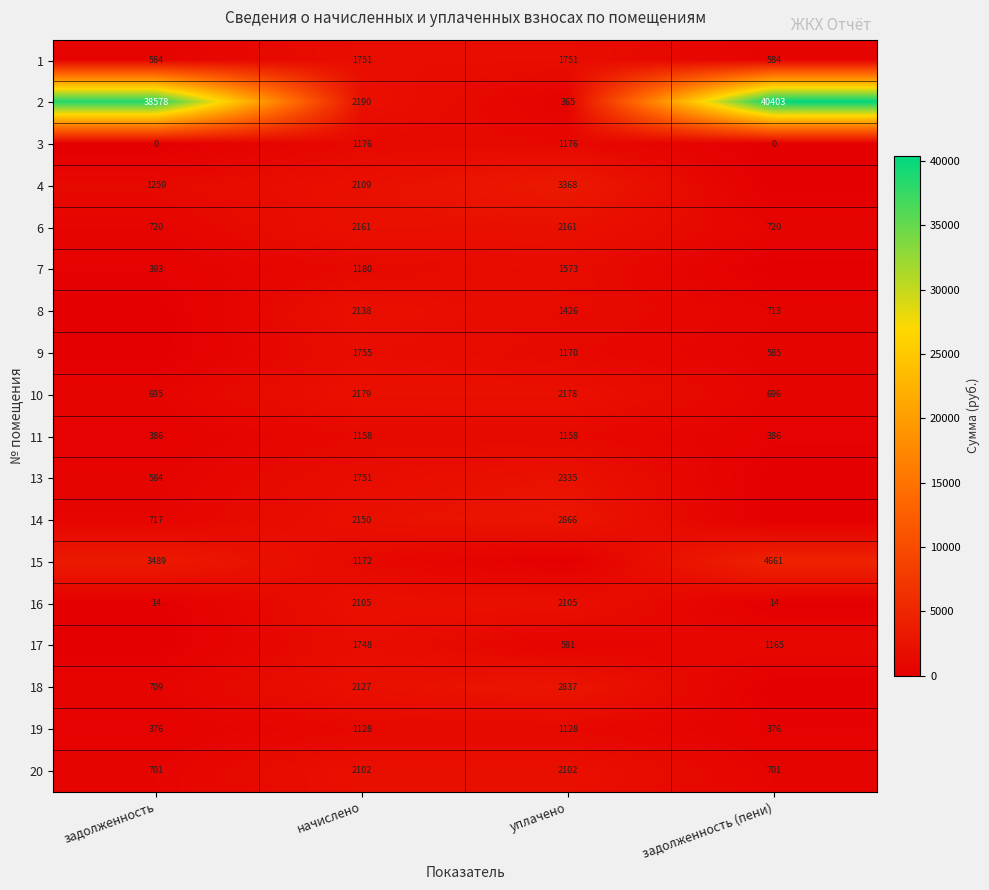

What is the difference between the maximum and minimum values in the 19 series?

752